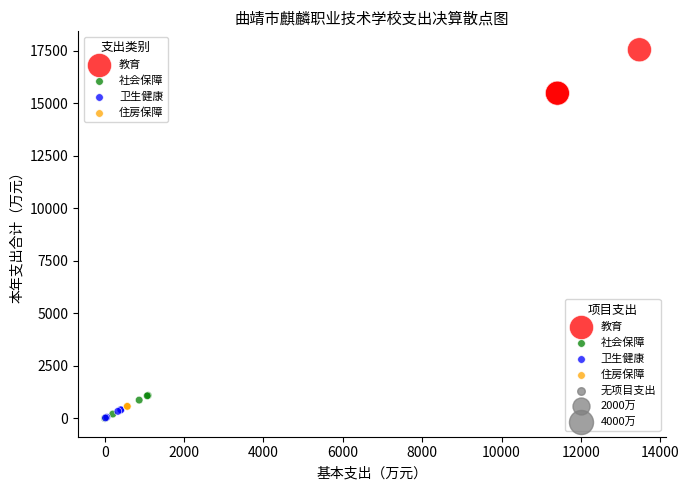

Which series reaches the maximum Y coordinate?

教育